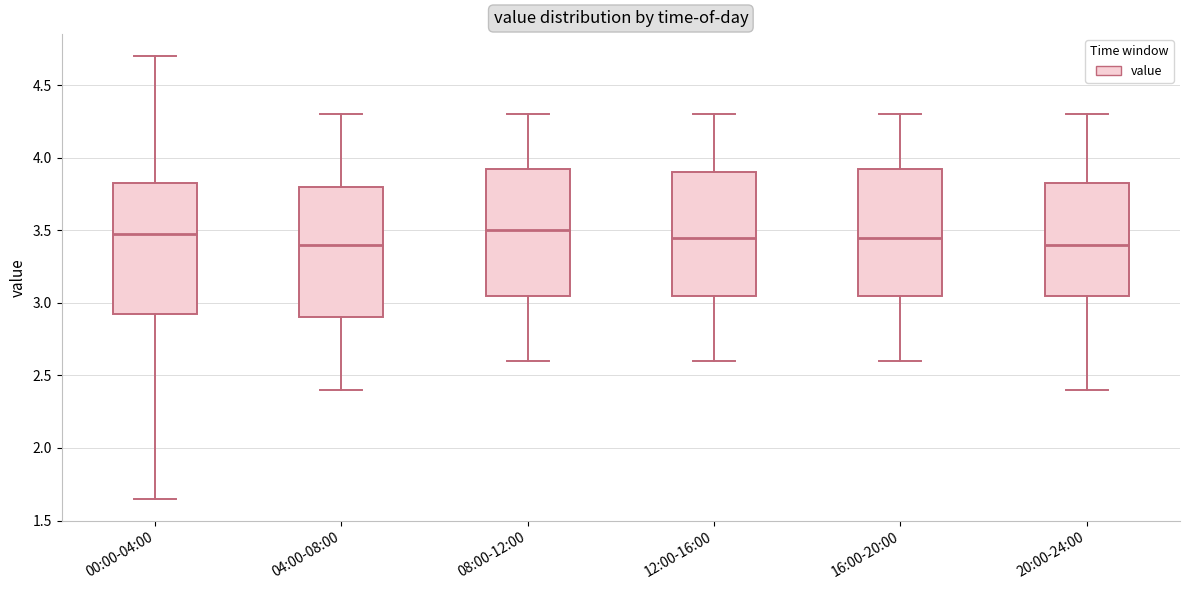

Reading left to right, transcribe this box plot: for each box, give where its median line is, the range the box spans, and where its two whiskers end, as read against the y-axis. The values are not printed on the chart, so give them approximately, as read against the axis.

00:00-04:00: median 3.50, box 2.90 to 3.85, whiskers 1.65 to 4.70
04:00-08:00: median 3.40, box 2.90 to 3.80, whiskers 2.40 to 4.30
08:00-12:00: median 3.50, box 3.05 to 3.95, whiskers 2.60 to 4.30
12:00-16:00: median 3.45, box 3.05 to 3.90, whiskers 2.60 to 4.30
16:00-20:00: median 3.45, box 3.05 to 3.95, whiskers 2.60 to 4.30
20:00-24:00: median 3.40, box 3.05 to 3.85, whiskers 2.40 to 4.30